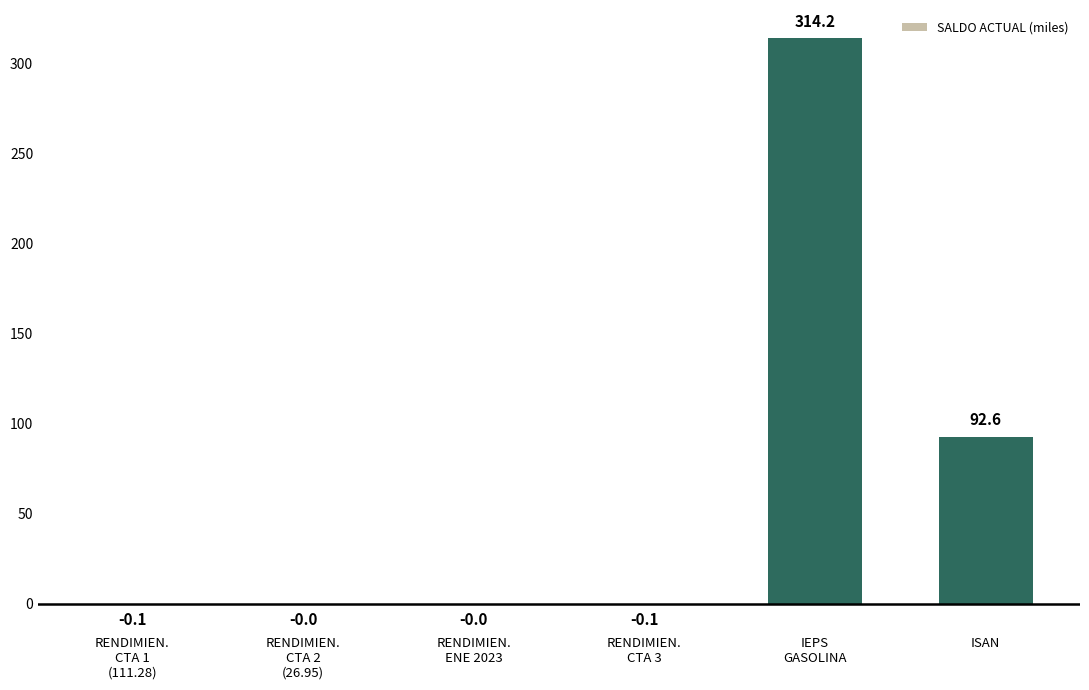

What is the maximum value shown in the chart?

314.2